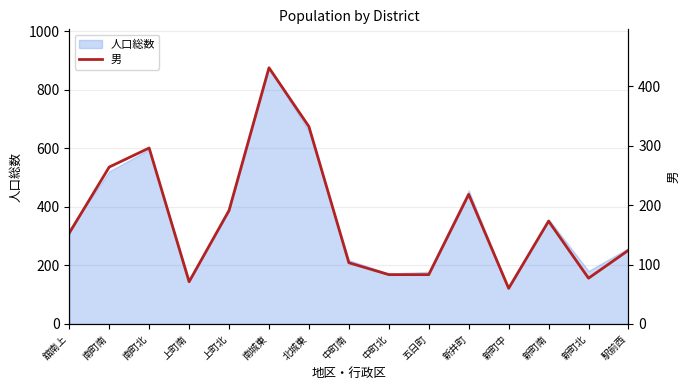

Does the chart have visible grid lines?

Yes